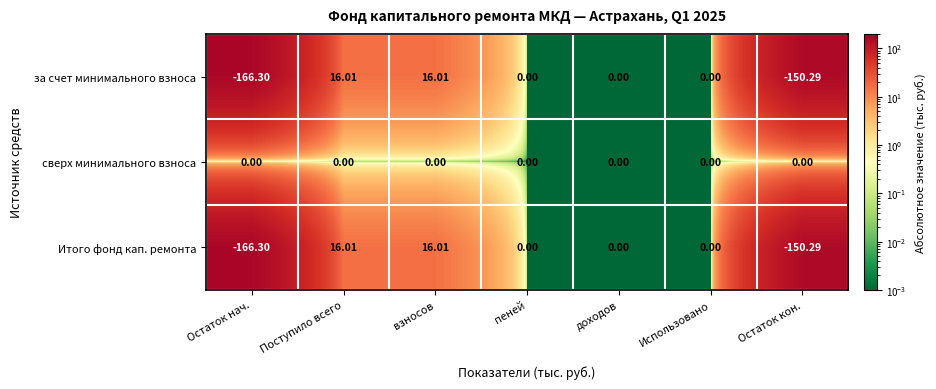

Which series has the largest total across all categories?

сверх минимального взноса